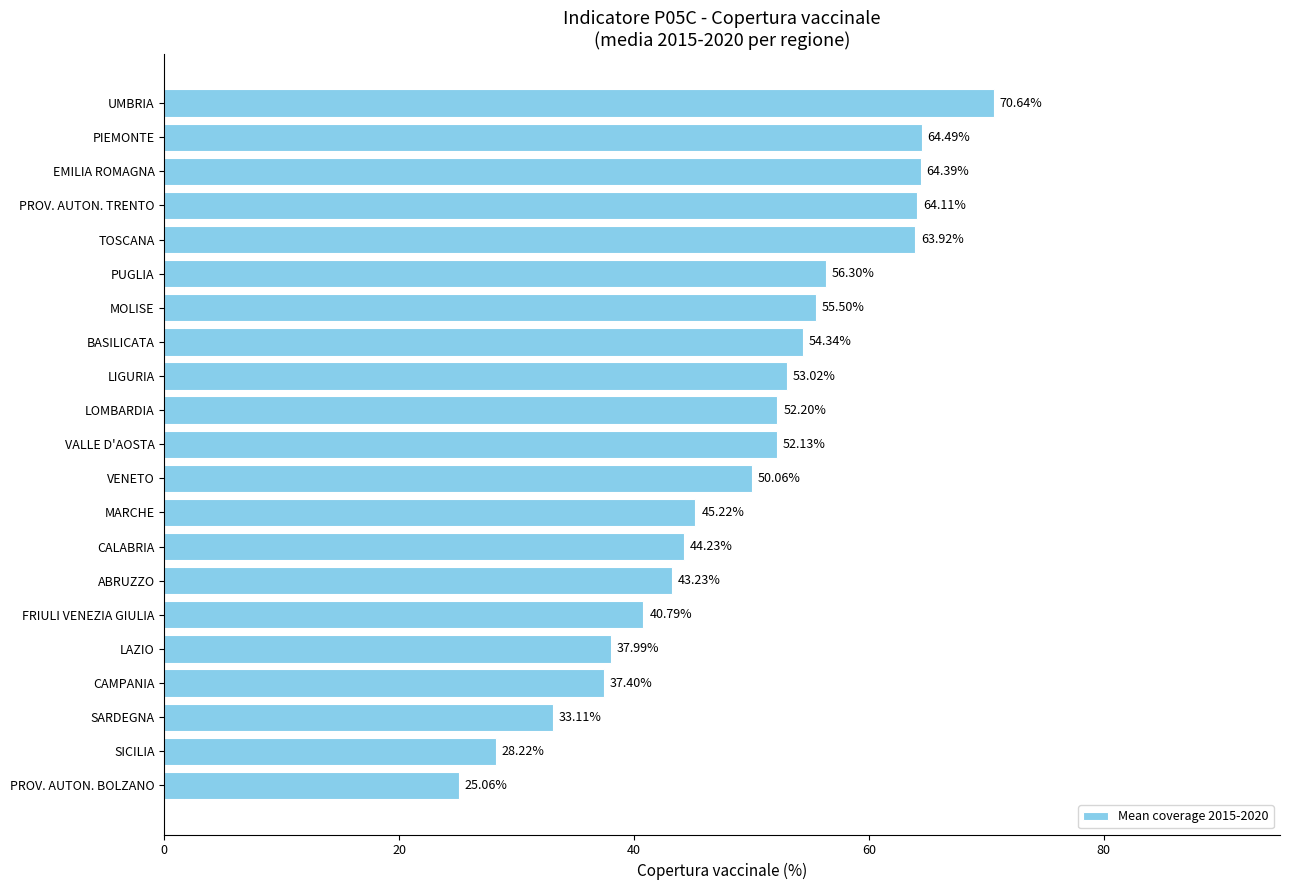

Rank the categories by value from highest to lowest.

UMBRIA, PIEMONTE, EMILIA ROMAGNA, PROV. AUTON. TRENTO, TOSCANA, PUGLIA, MOLISE, BASILICATA, LIGURIA, LOMBARDIA, VALLE D'AOSTA, VENETO, MARCHE, CALABRIA, ABRUZZO, FRIULI VENEZIA GIULIA, LAZIO, CAMPANIA, SARDEGNA, SICILIA, PROV. AUTON. BOLZANO